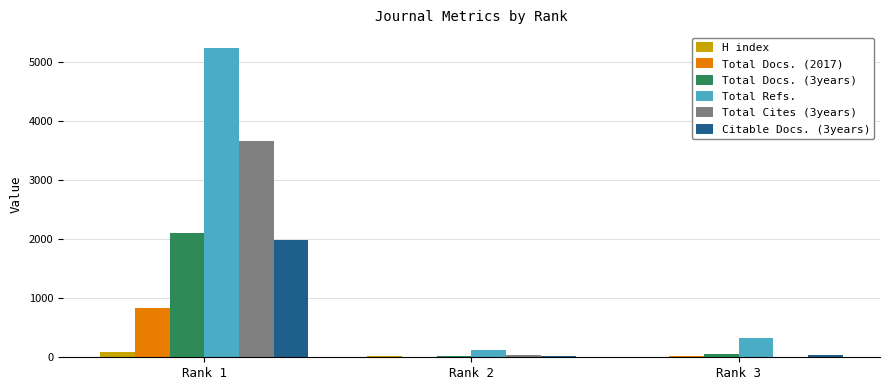

What is the total value across all series at Rank 3?

455